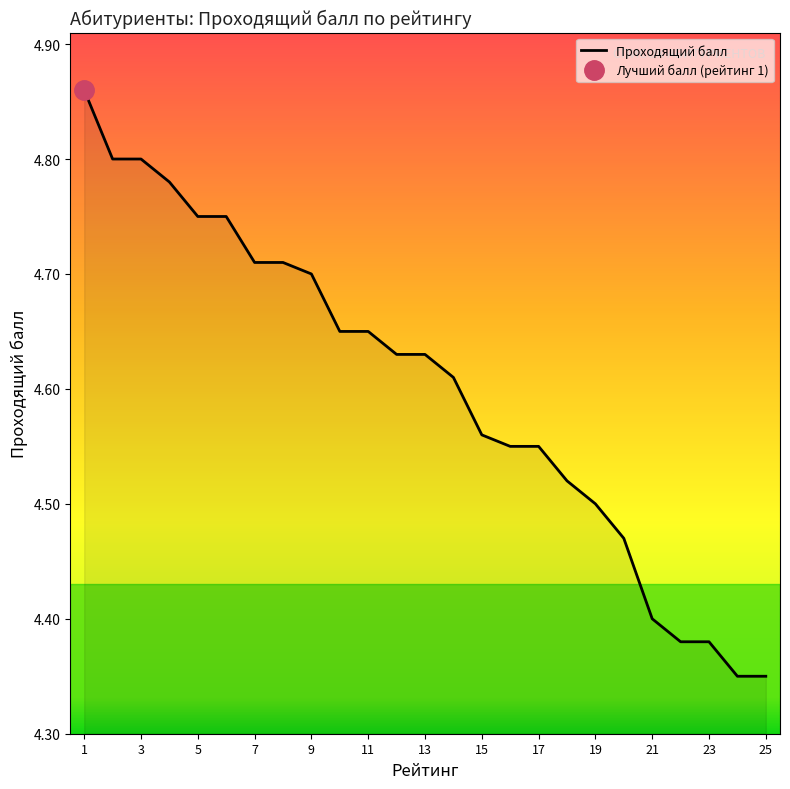

The value of Проходящий балл at 15 is 7.3. True or false?

False